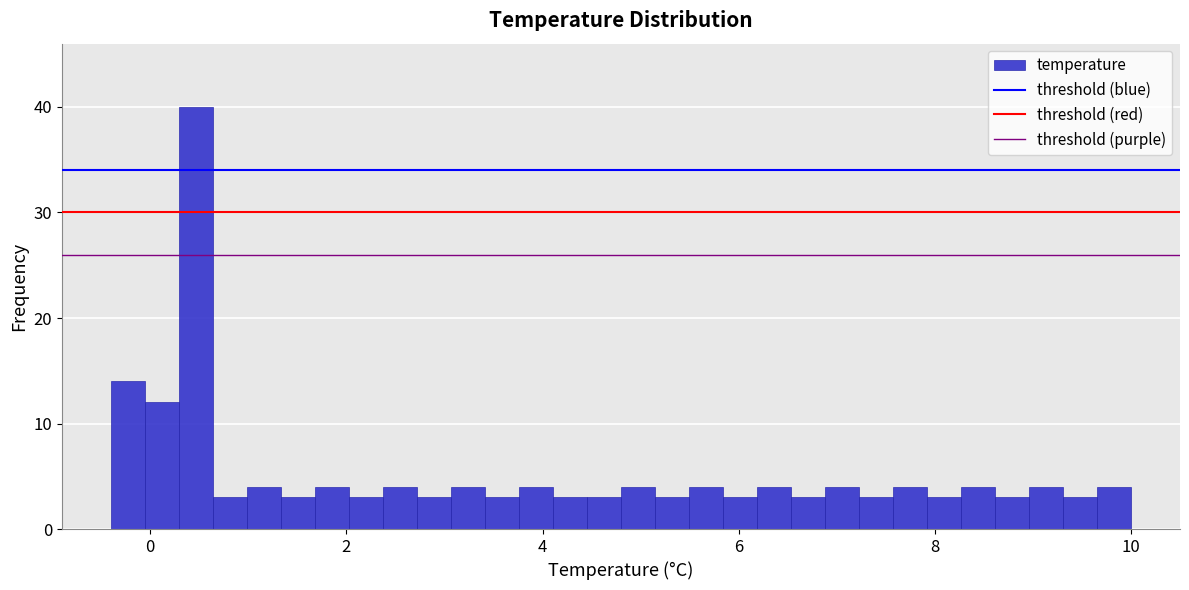

Read against the x-axis, roughly where is the centre of the tallest bar?

0.4